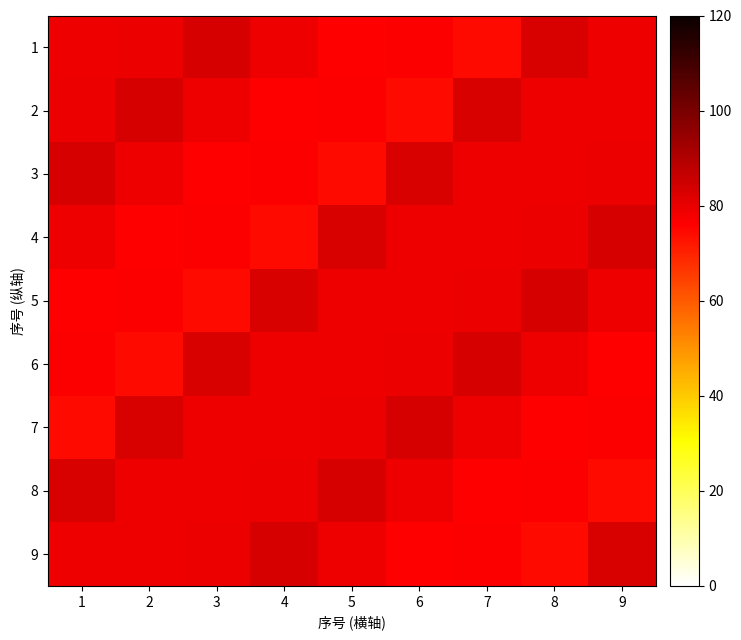

What is the spread (max minus min) of values at 5?

8.6